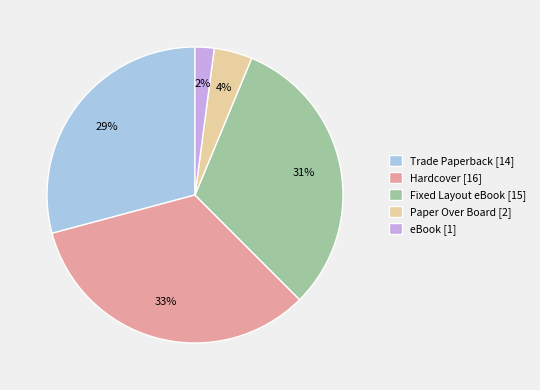

What is the smallest slice in the pie chart?

eBook